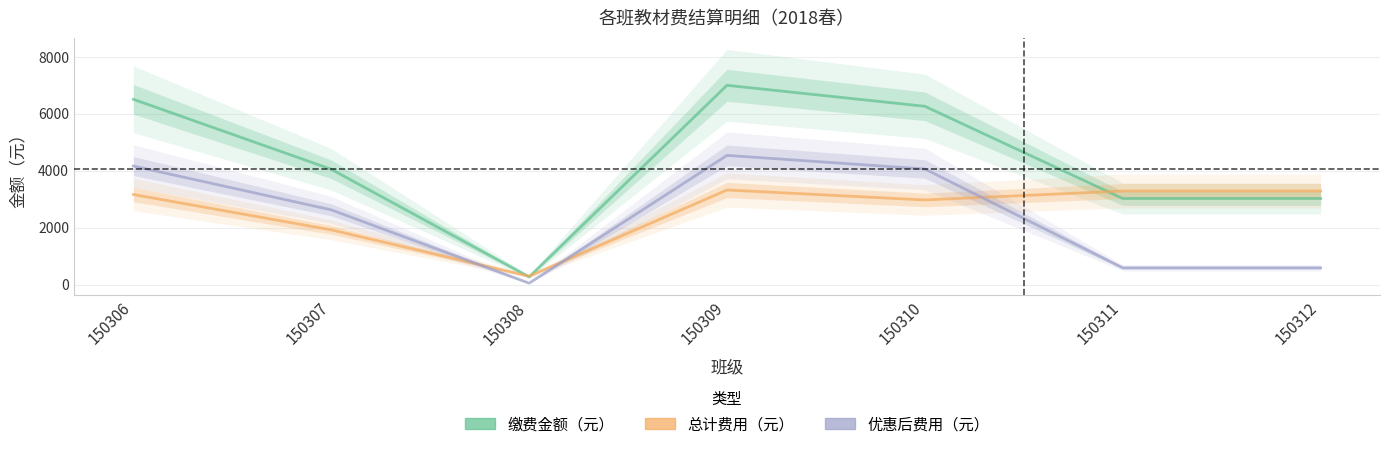

At how many categories does at least one series exceed 6173?

3